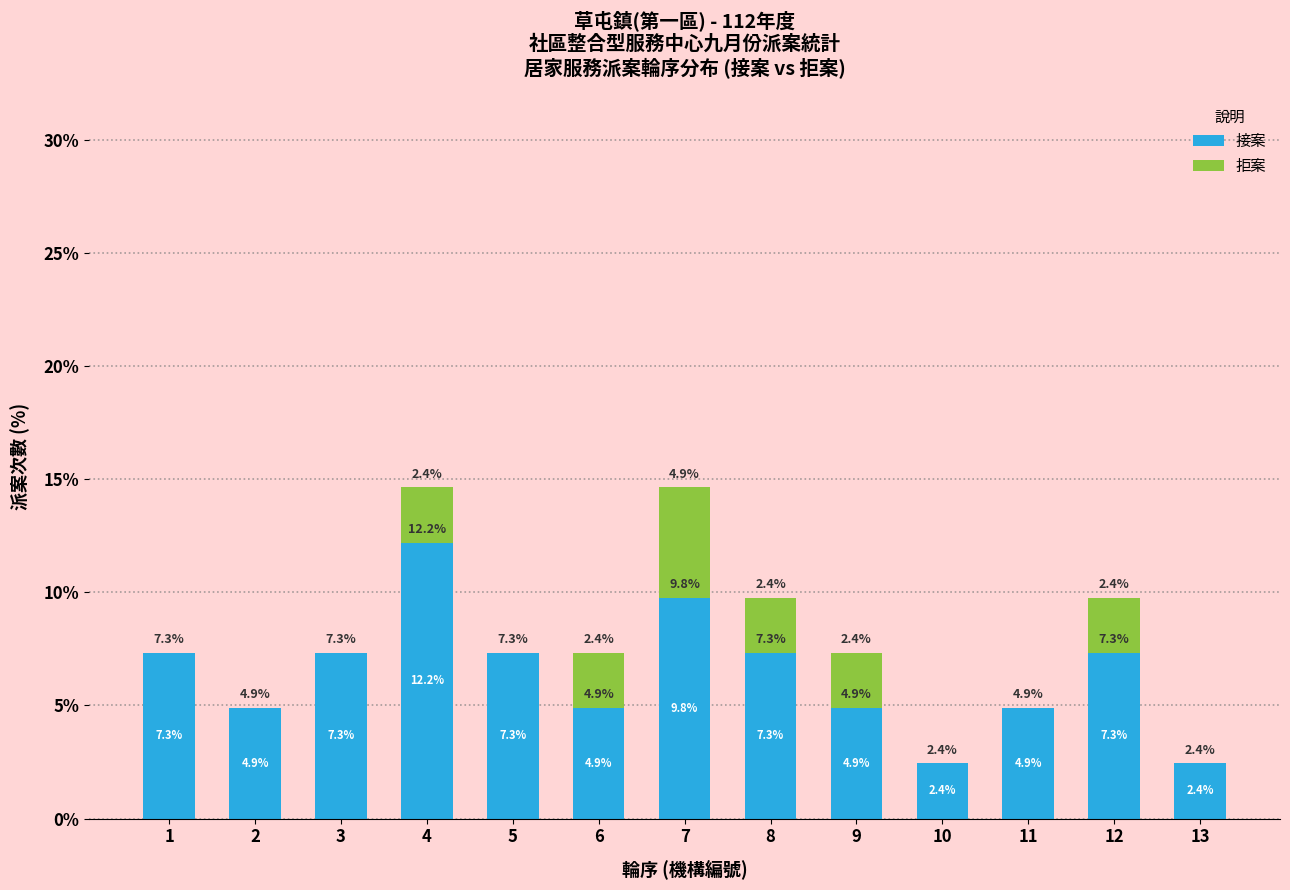

What is the total value across all series at 10?

2.4